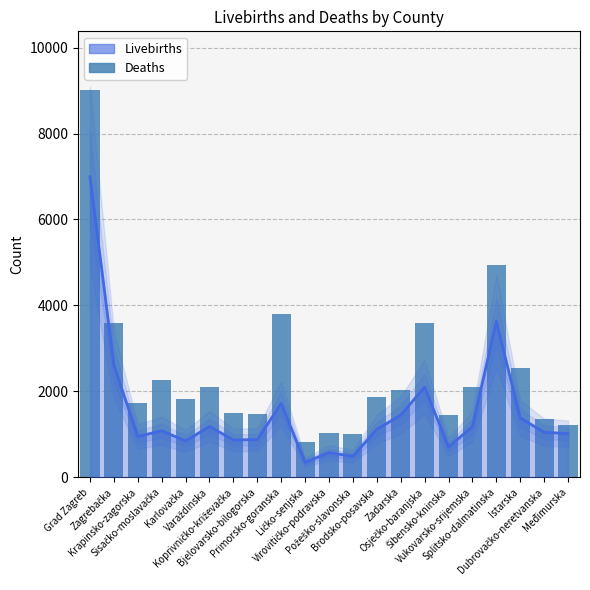

What is the greatest value displayed?

9025